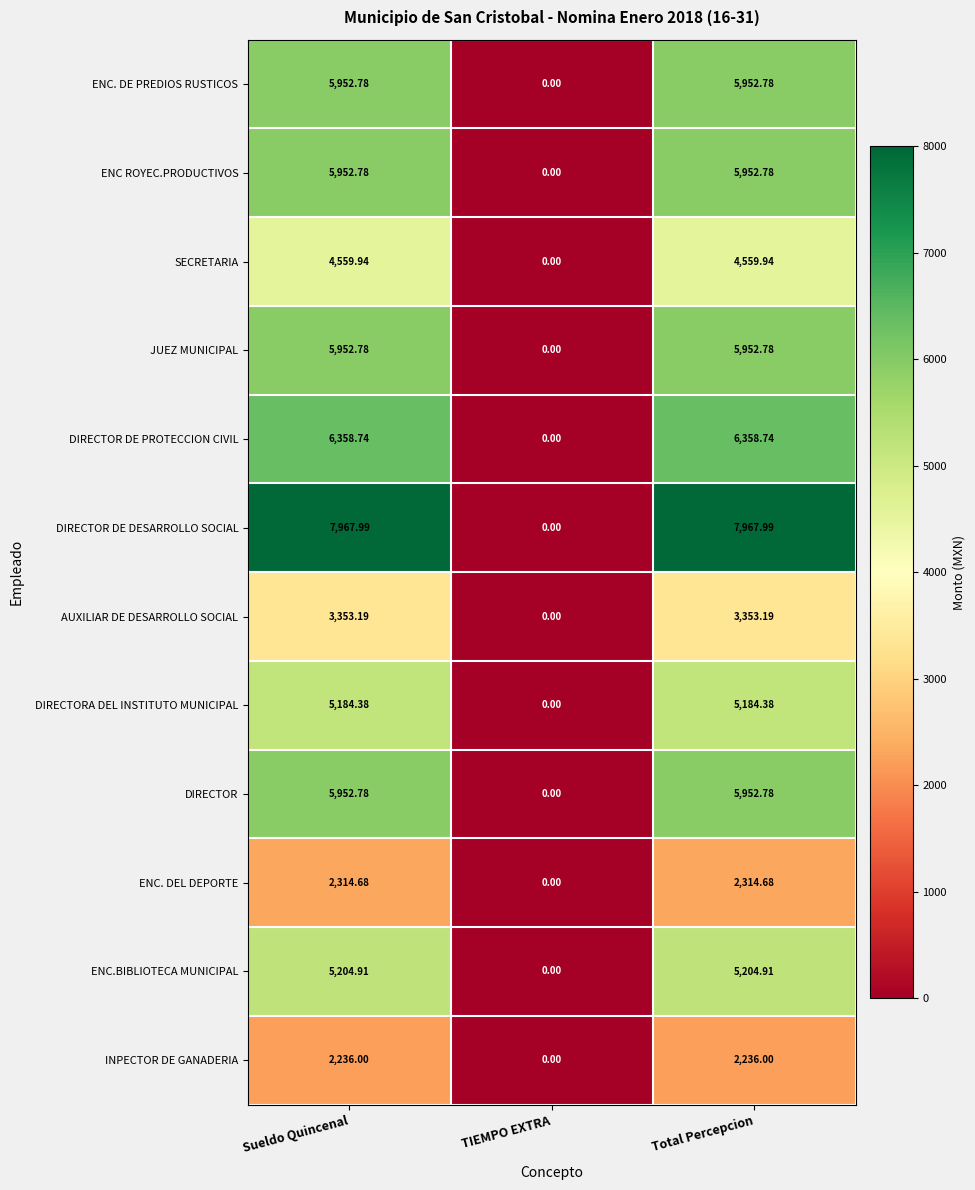

Which series changed the most between TIEMPO EXTRA and Total Percepcion?

DIRECTOR DE DESARROLLO SOCIAL